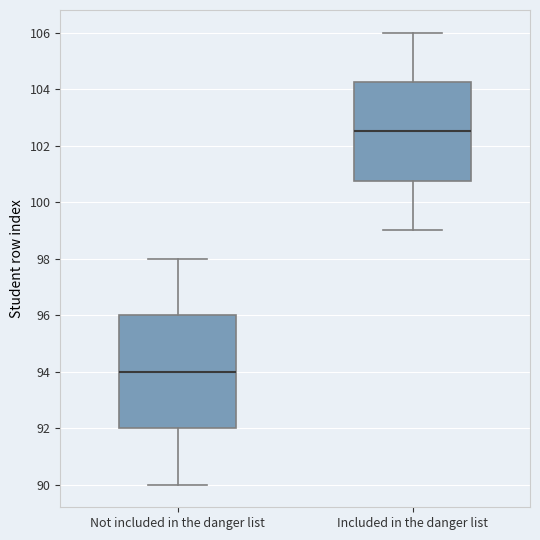

Reading left to right, read every box against the y-axis: the position of its median line, the range the box covers, and the ends of its whiskers. The values are not printed on the chart, so give them approximately, as read against the axis.

Not included in the danger list: median 94.0, box 92.0 to 96.0, whiskers 90.0 to 98.0
Included in the danger list: median 102.6, box 100.8 to 104.2, whiskers 99.0 to 106.0